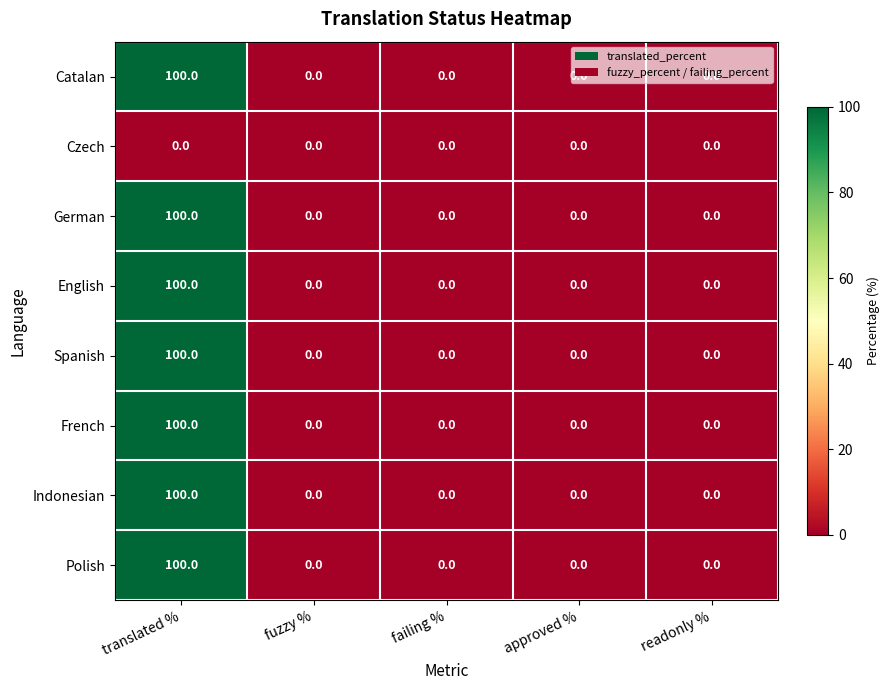

What is the greatest value displayed?

100